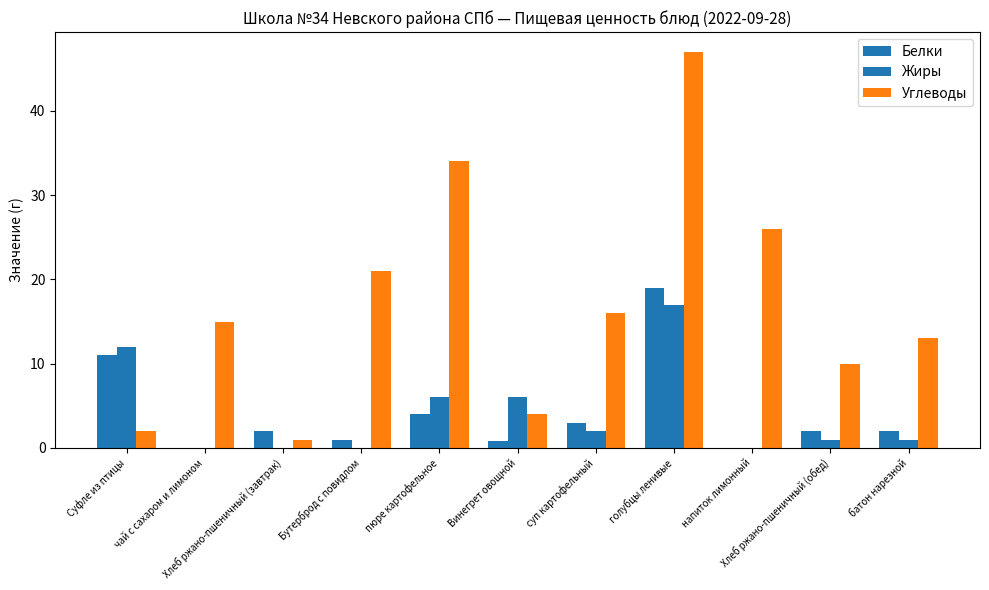

Rank the categories by Белки value from lowest to highest.

чай с сахаром и лимоном, напиток лимонный, Винегрет овощной, Бутерброд с повидлом, Хлеб ржано-пшеничный (завтрак), Хлеб ржано-пшеничный (обед), батон нарезной, суп картофельный, пюре картофельное, Суфле из птицы, голубцы ленивые